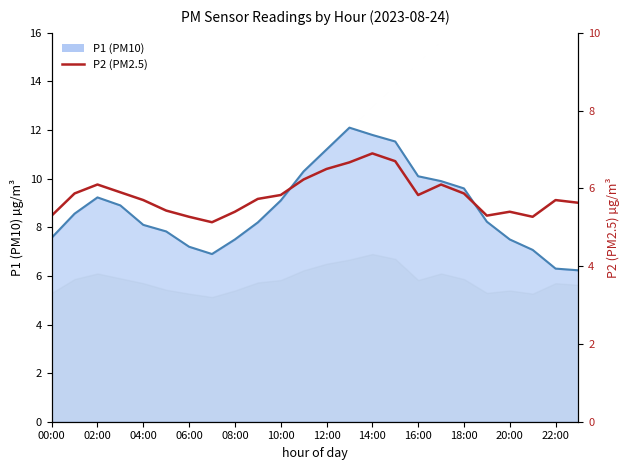

Does the chart have visible grid lines?

No